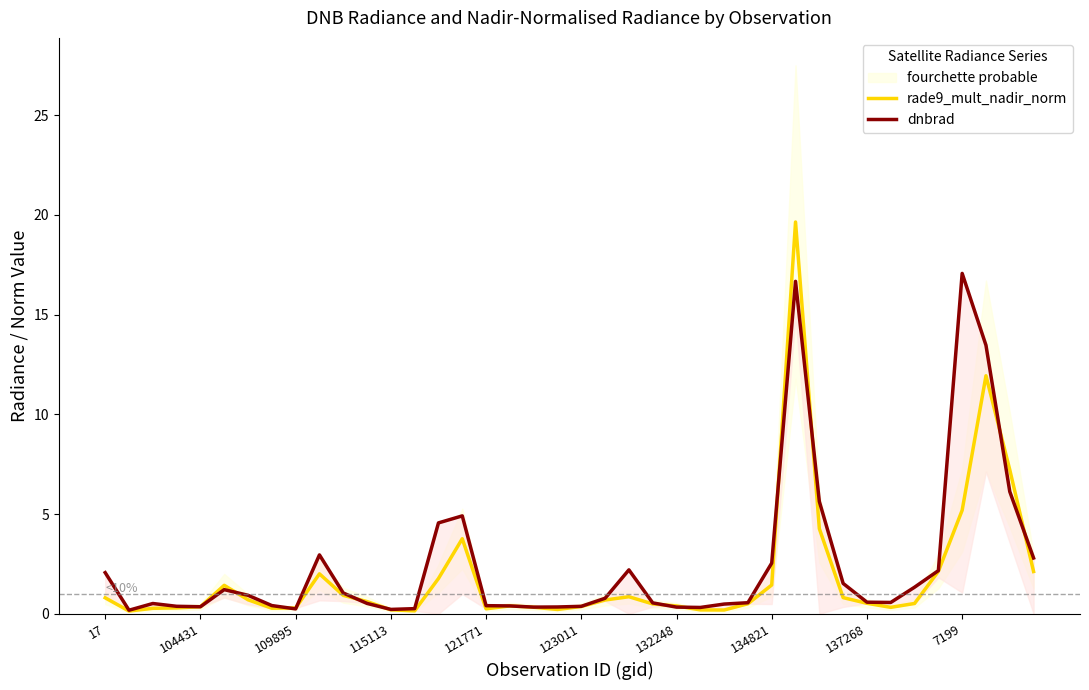

Where is rade9_mult_nadir_norm nearest to the value 9?

38